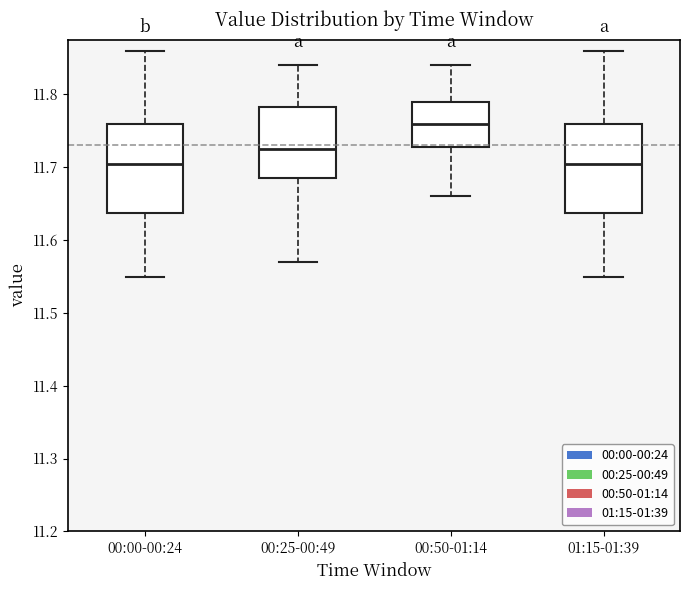

Reading left to right, transcribe this box plot: for each box, give where its median line is, the range the box spans, and where its two whiskers end, as read against the y-axis. The values are not printed on the chart, so give them approximately, as read against the axis.

00:00-00:24: median 11.71, box 11.64 to 11.76, whiskers 11.55 to 11.86
00:25-00:49: median 11.73, box 11.69 to 11.78, whiskers 11.57 to 11.84
00:50-01:14: median 11.76, box 11.73 to 11.79, whiskers 11.66 to 11.84
01:15-01:39: median 11.71, box 11.64 to 11.76, whiskers 11.55 to 11.86